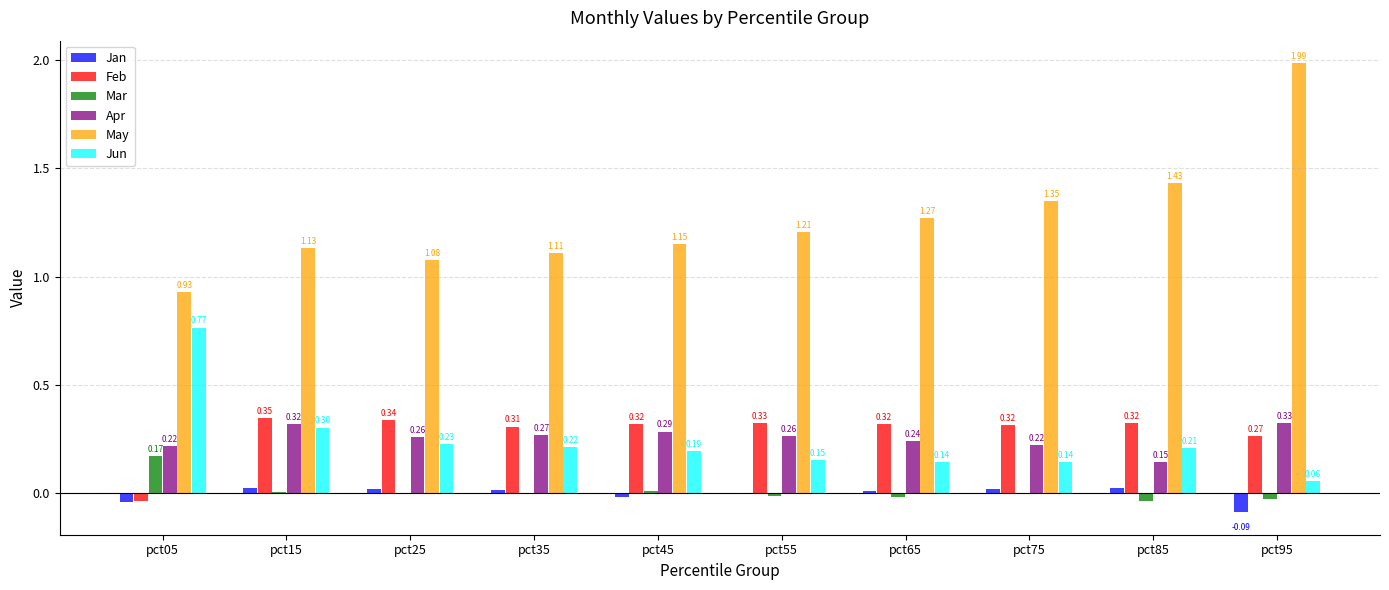

What is the sum of the Feb values at pct75 and pct85?

0.6